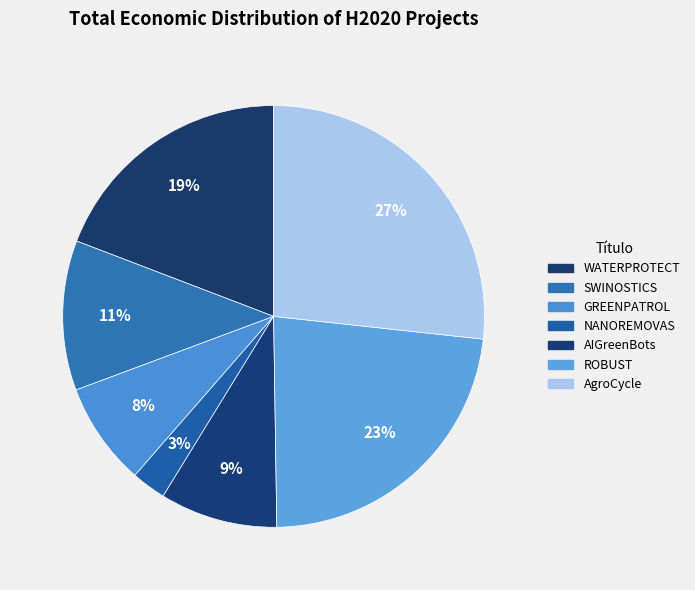

What is the change in value from GREENPATROL to ROBUST?

+3941139